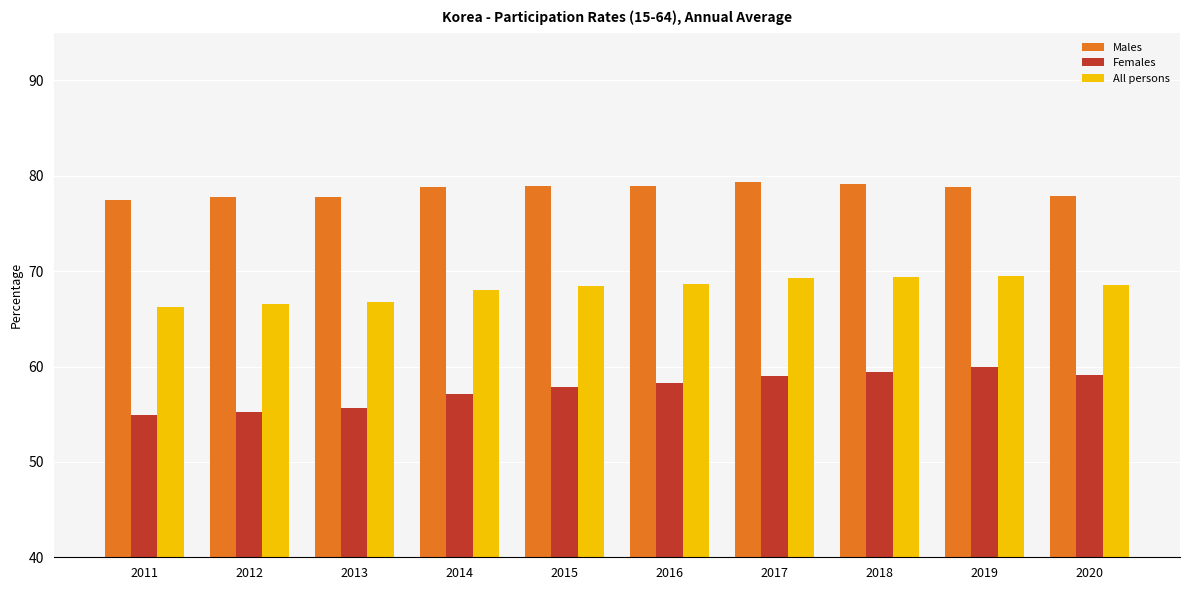

What is the lowest value of the Males series?

77.5